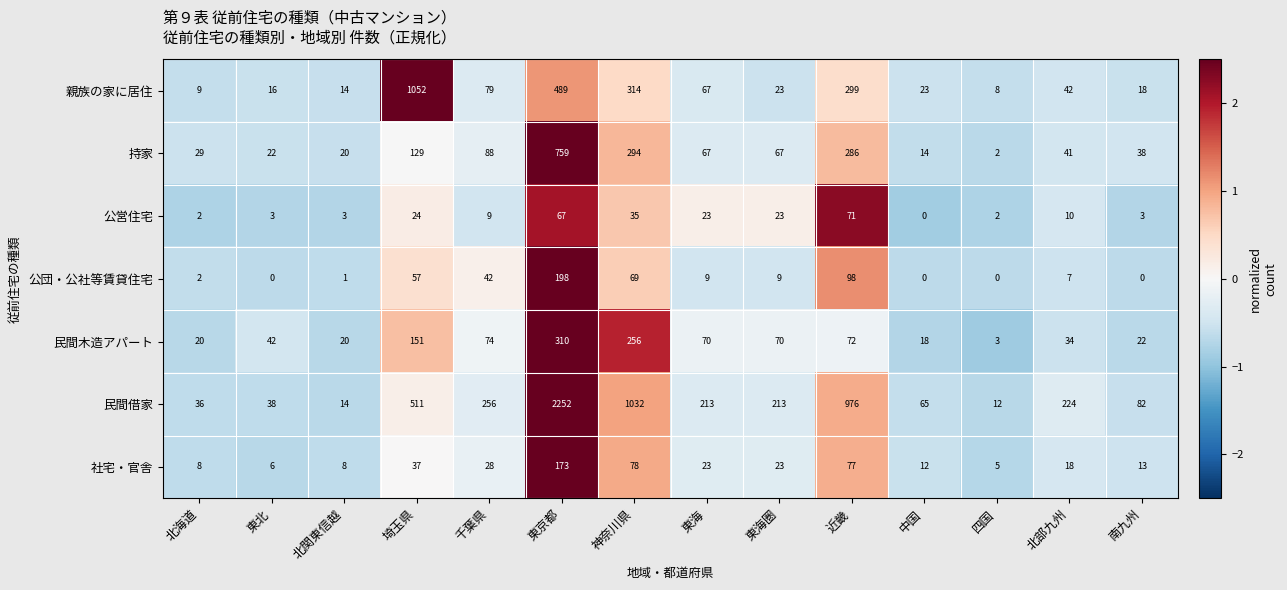

Which series has the widest spread of values?

民間借家